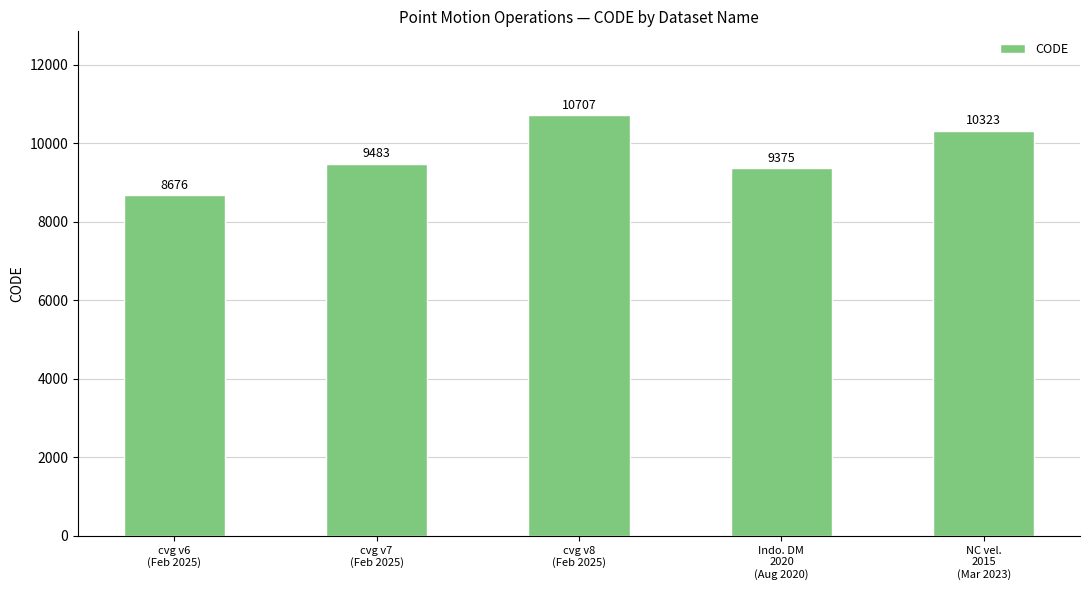

What is the average value?

9713